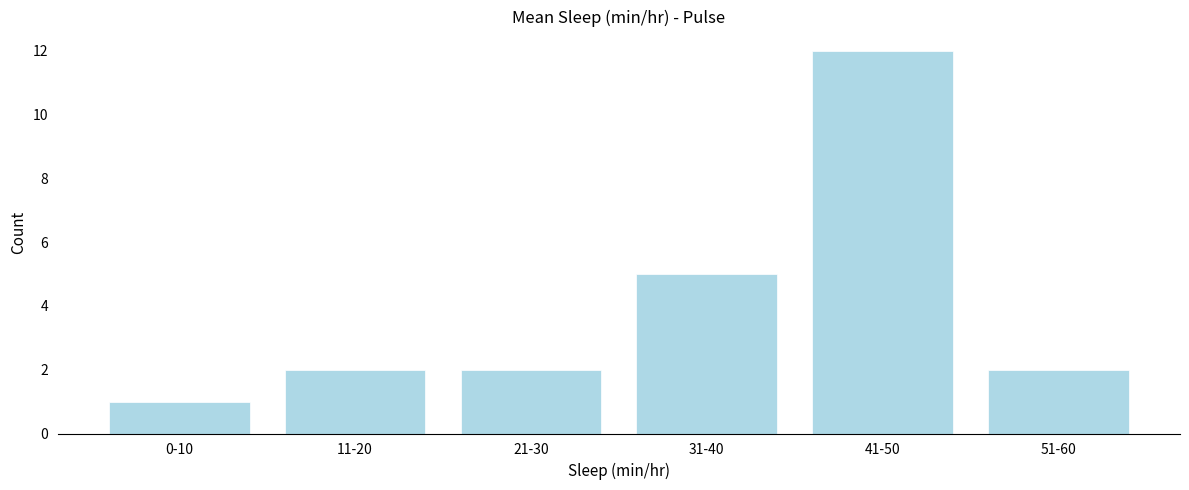

Reading left to right, list all the values displayed in this chart.

0-10=1	11-20=2	21-30=2	31-40=5	41-50=12	51-60=2